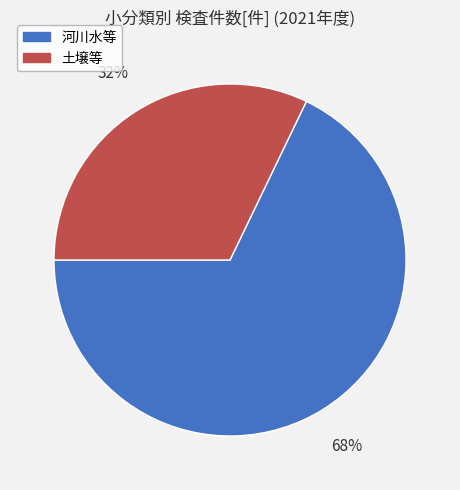

To the nearest percent, what percentage of the pie is 土壌等?

32%